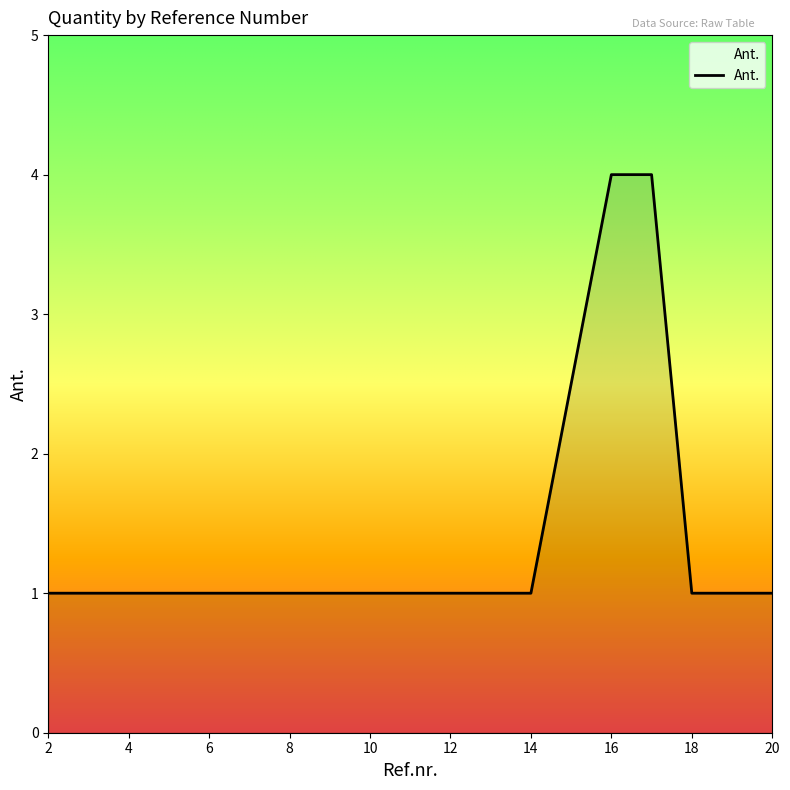

The chart shows a value of 6 at 17. True or false?

False